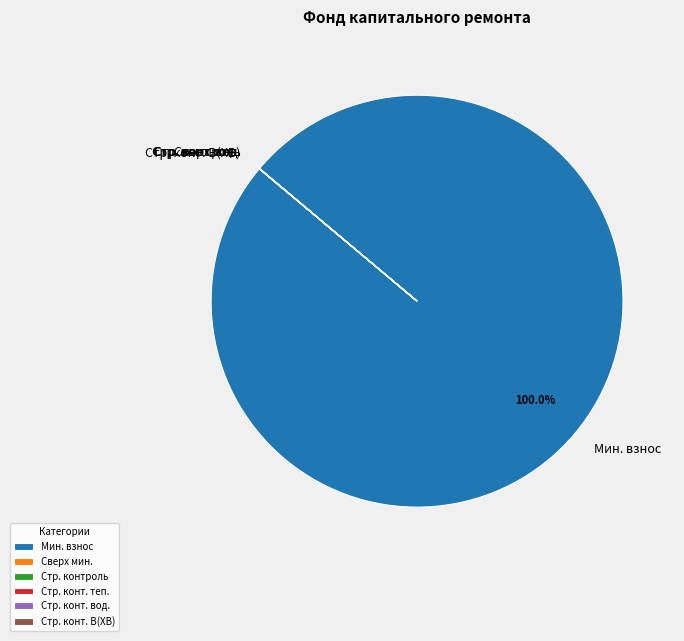

Is there any slice that represents more than half of the pie?

Yes